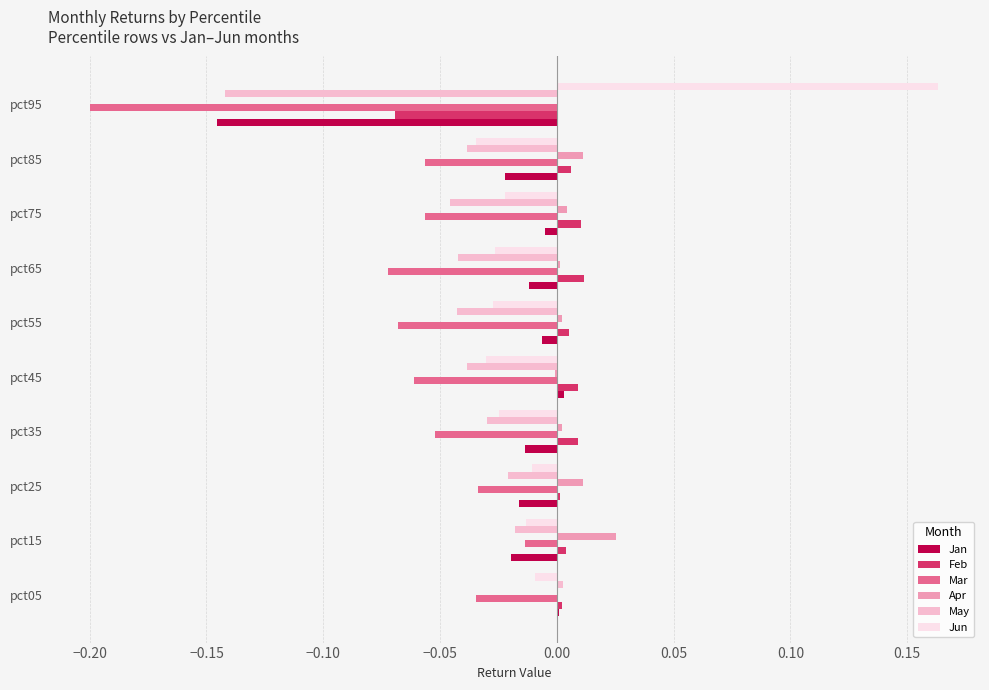

Which series changed the most between pct55 and pct95?

Jun